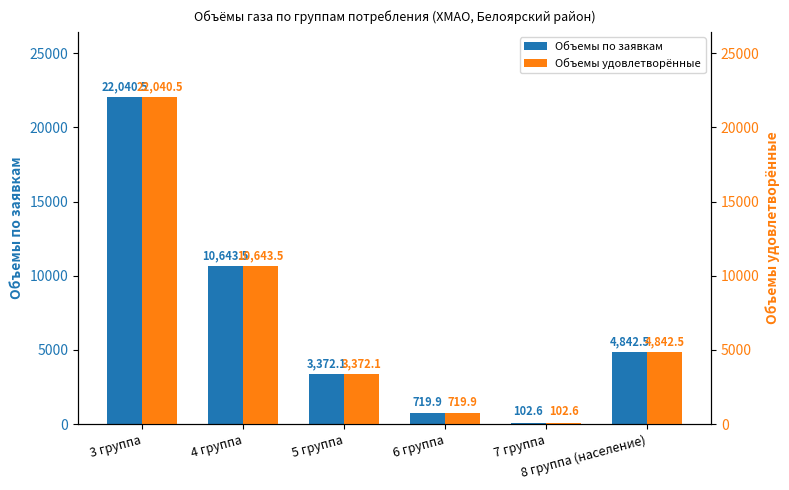

The Объемы удовлетворённые series shows 102.6 at 7 группа. True or false?

True